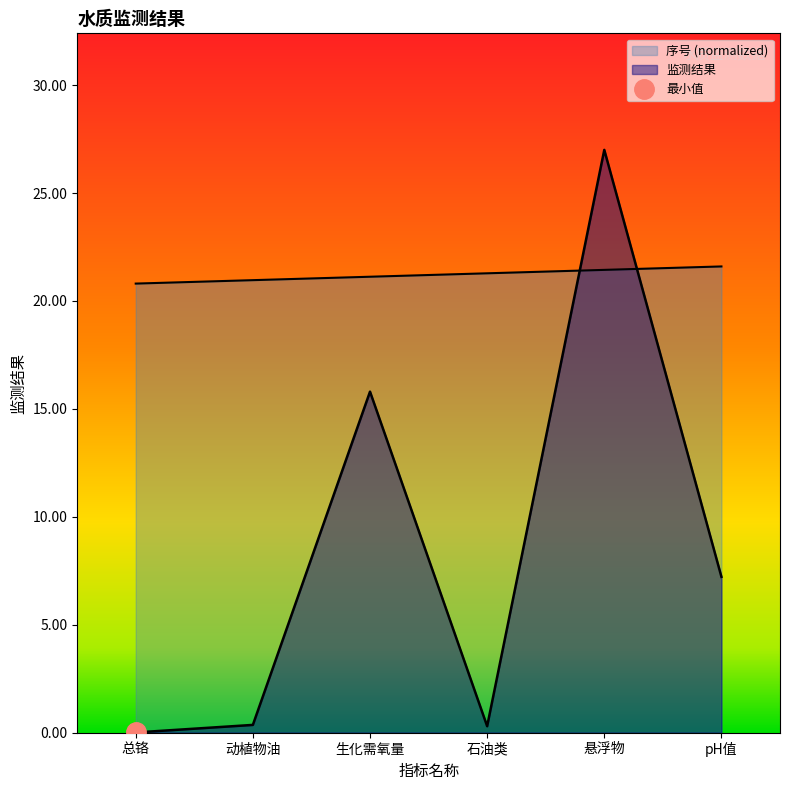

What is the value of the 监测结果 point at the 6th from the left?

7.2